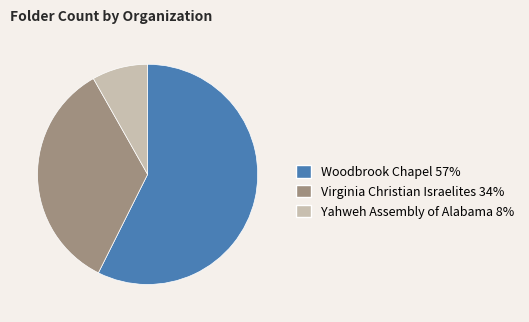

Is there any slice that represents more than half of the pie?

Yes